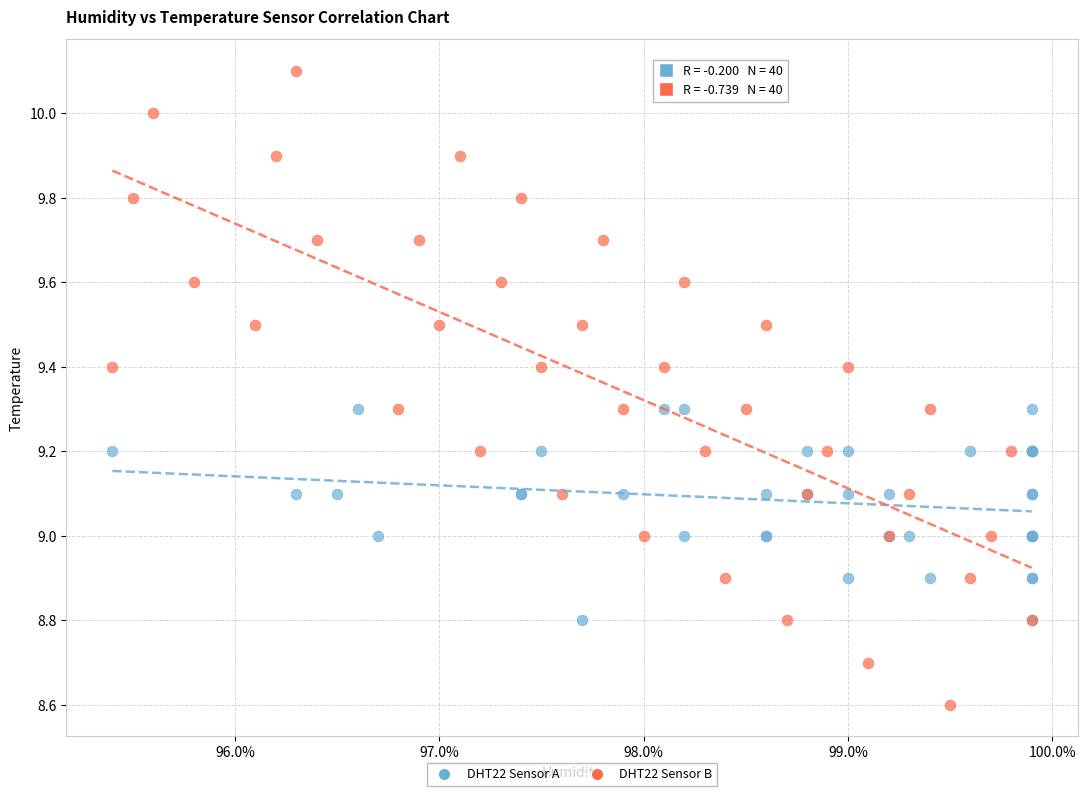

Which series contains the highest Y value?

DHT22 Sensor B